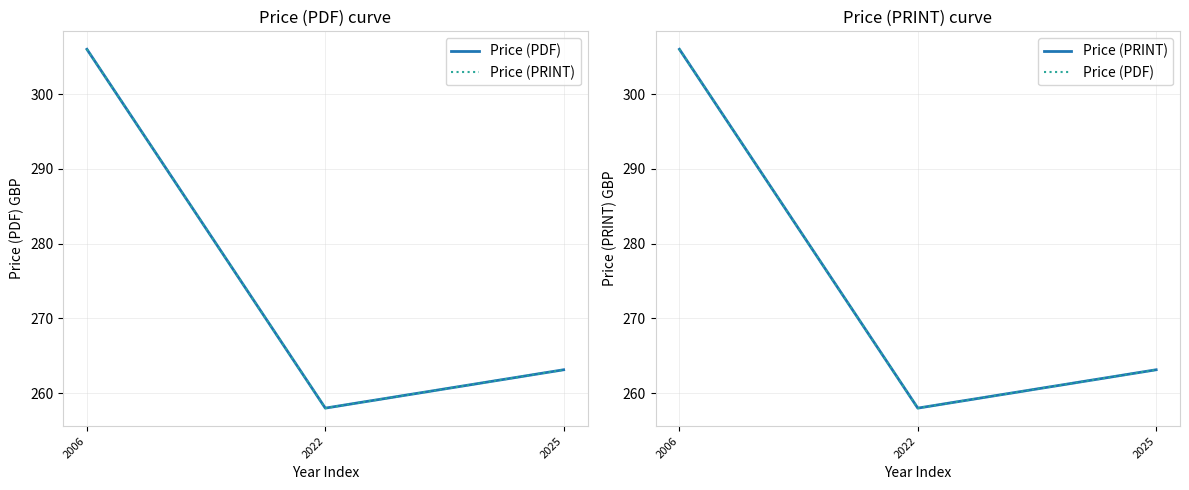

Is this an area chart (filled region under the line)?

No